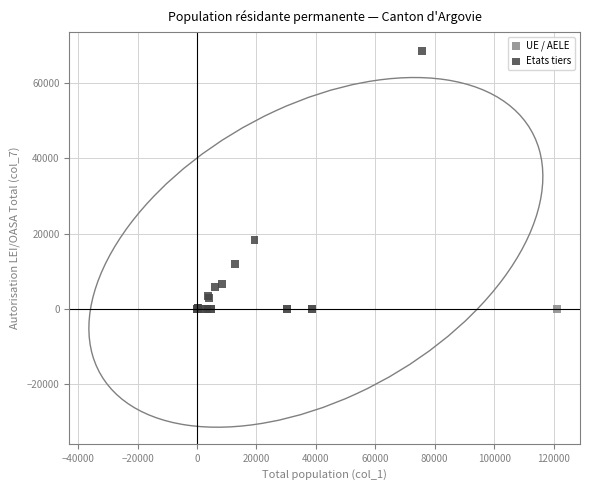

What are all the series names shown in the legend?

UE / AELE, Etats tiers